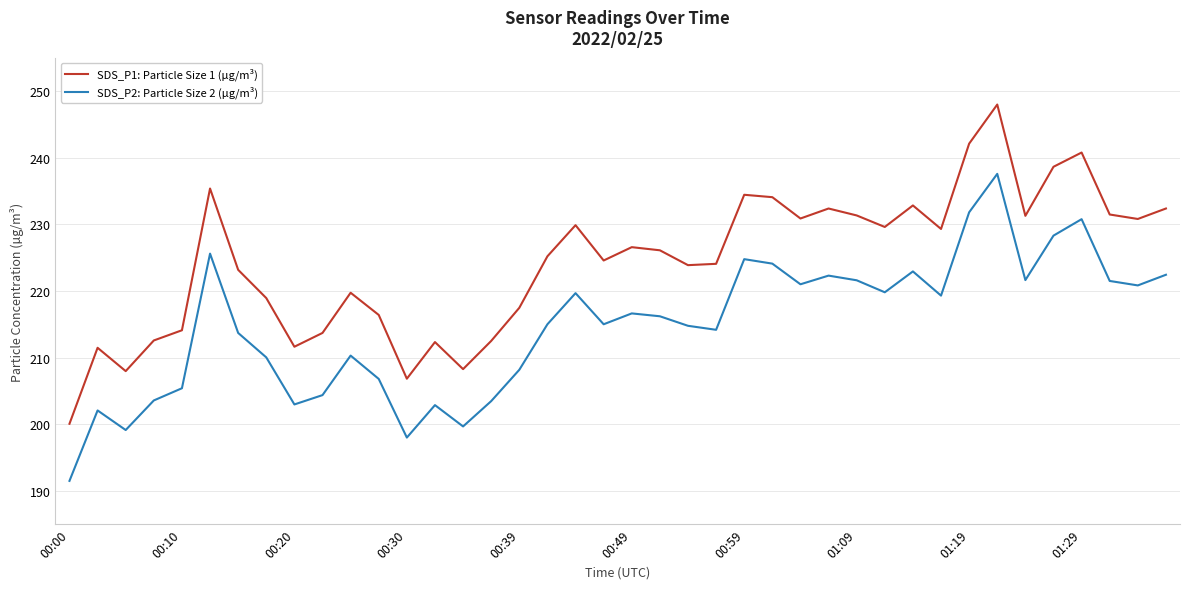

True or false: SDS_P1: Particle Size 1 (µg/m³) and SDS_P2: Particle Size 2 (µg/m³) cross at least once.

False